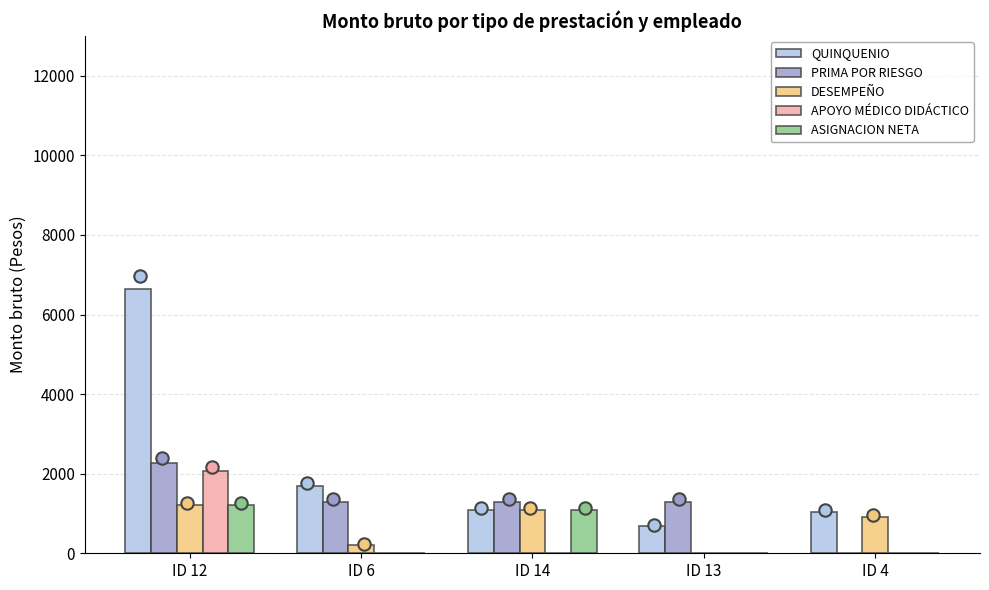

Which series has the largest total across all categories?

QUINQUENIO